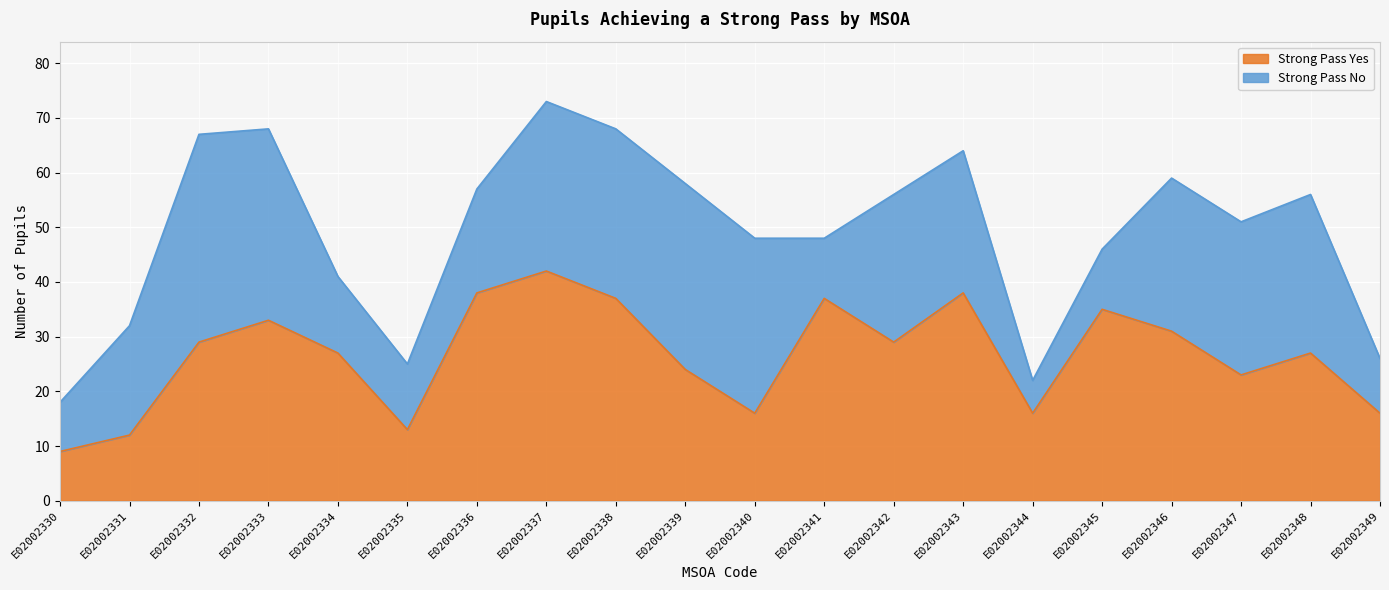

Reading right to left, what are all the values shown in this chart?

E02002349=16	E02002348=27	E02002347=23	E02002346=31	E02002345=35	E02002344=16	E02002343=38	E02002342=29	E02002341=37	E02002340=16	E02002339=24	E02002338=37	E02002337=42	E02002336=38	E02002335=13	E02002334=27	E02002333=33	E02002332=29	E02002331=12	E02002330=9